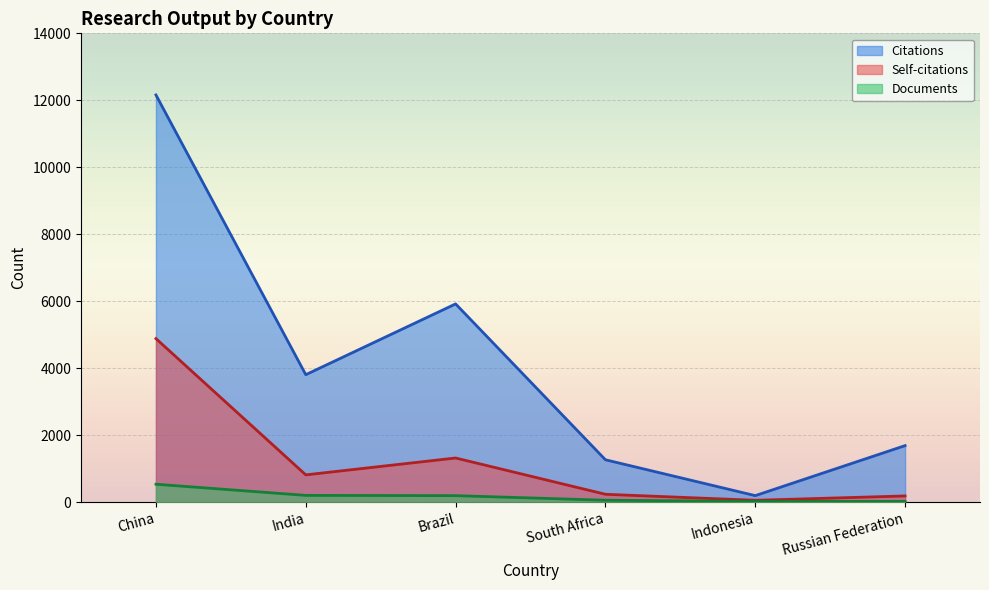

True or false: Citations and Self-citations cross at least once.

False